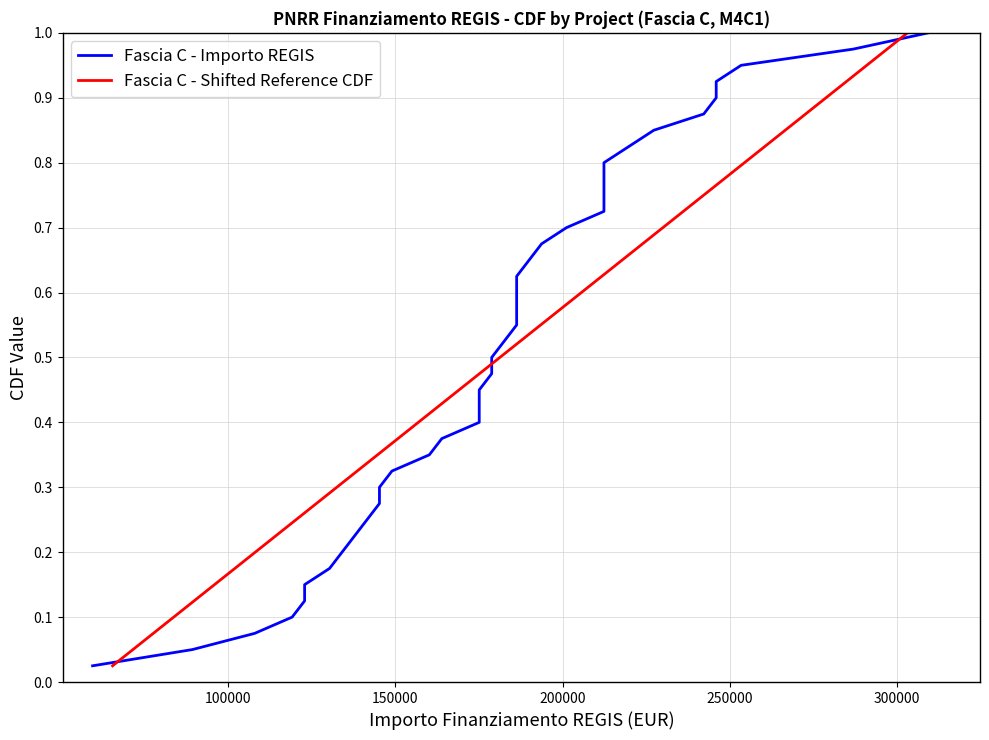

Is it true that Fascia C - Importo REGIS equals 0.9 at 23?

False